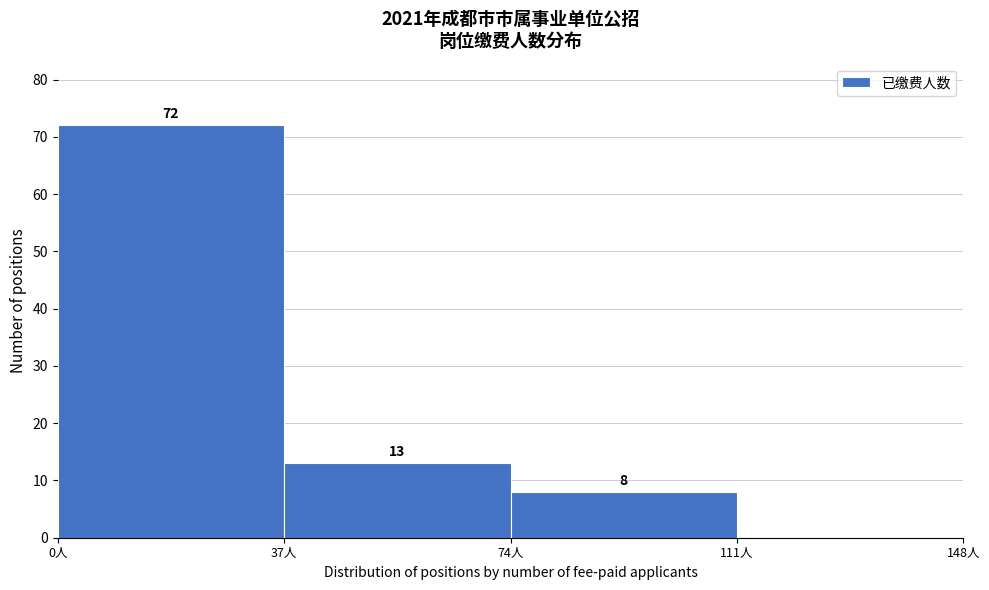

Over which range of the x-axis is the bar tallest?

0 to 37